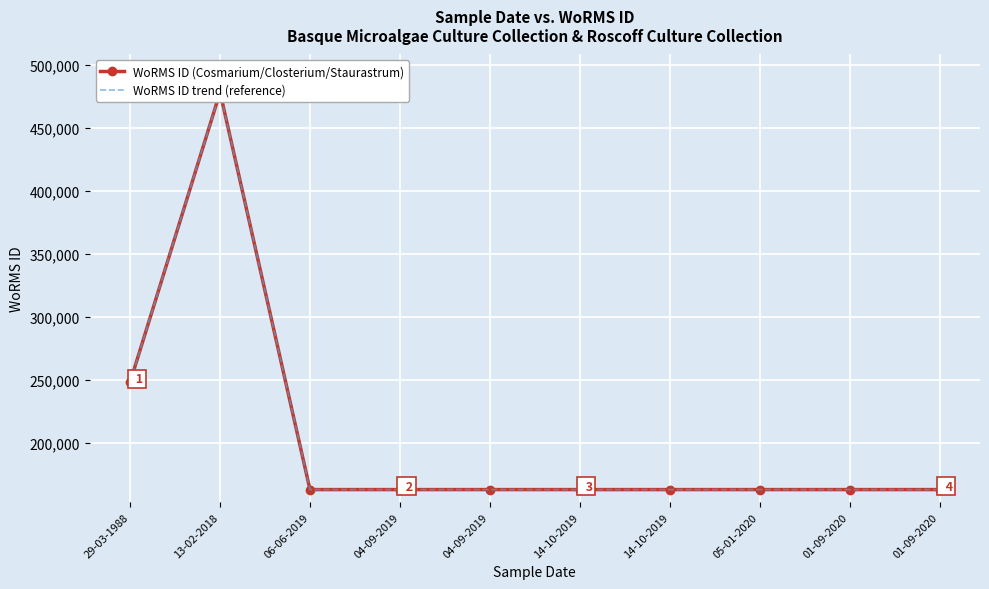

What is the label of the 1st point from the left?

29-03-1988